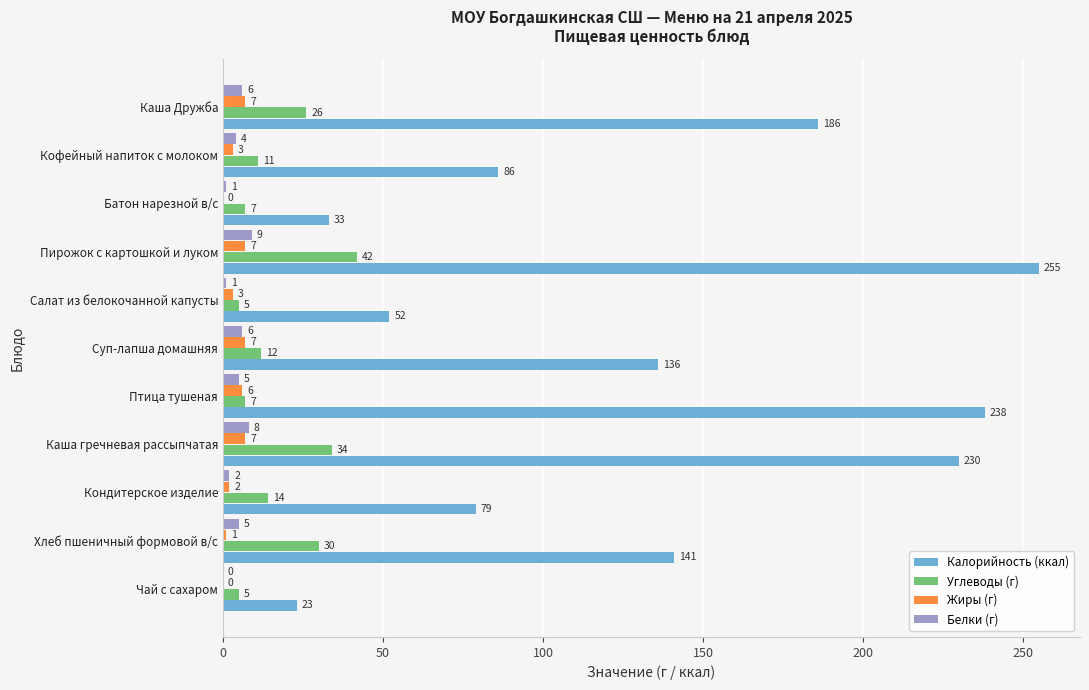

The Жиры (г) series shows 2 at Кондитерское изделие. True or false?

True